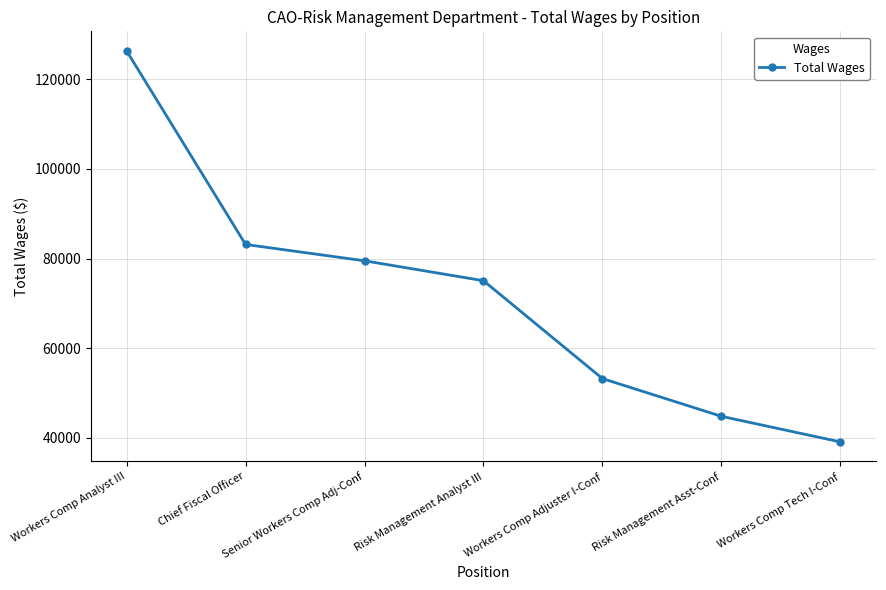

Rank the categories by value from highest to lowest.

Workers Comp Analyst III, Chief Fiscal Officer, Senior Workers Comp Adj-Conf, Risk Management Analyst III, Workers Comp Adjuster I-Conf, Risk Management Asst-Conf, Workers Comp Tech I-Conf